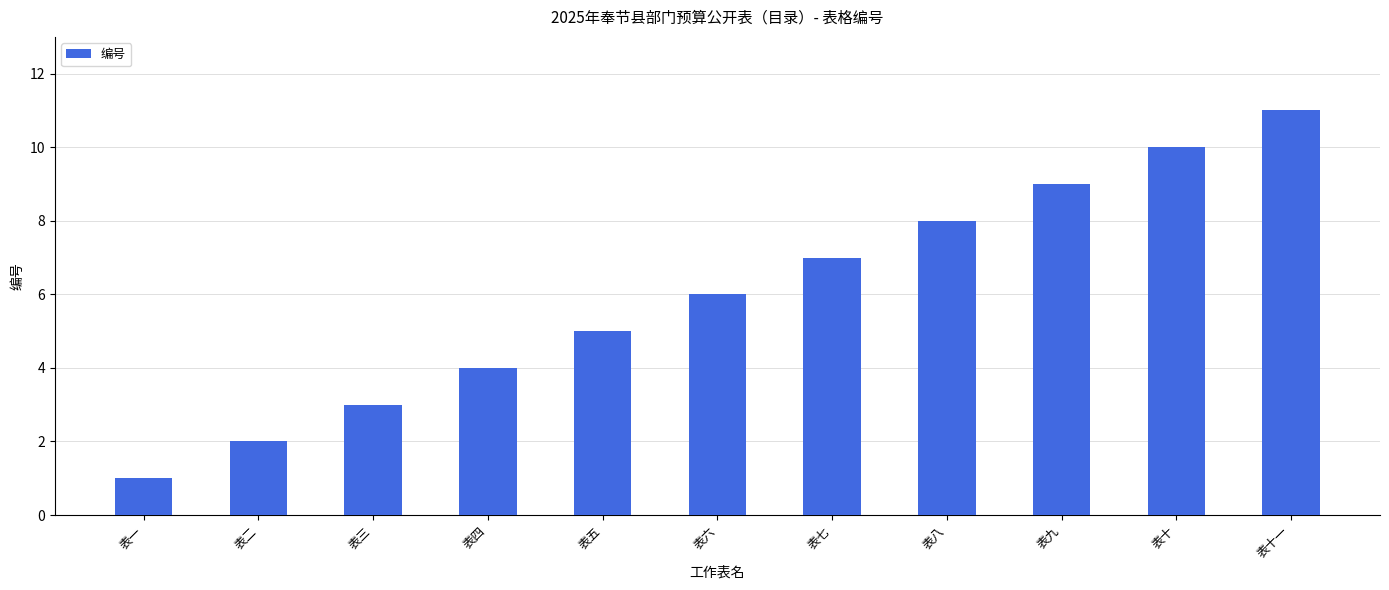

Is it true that the value at 表五 is 9?

False